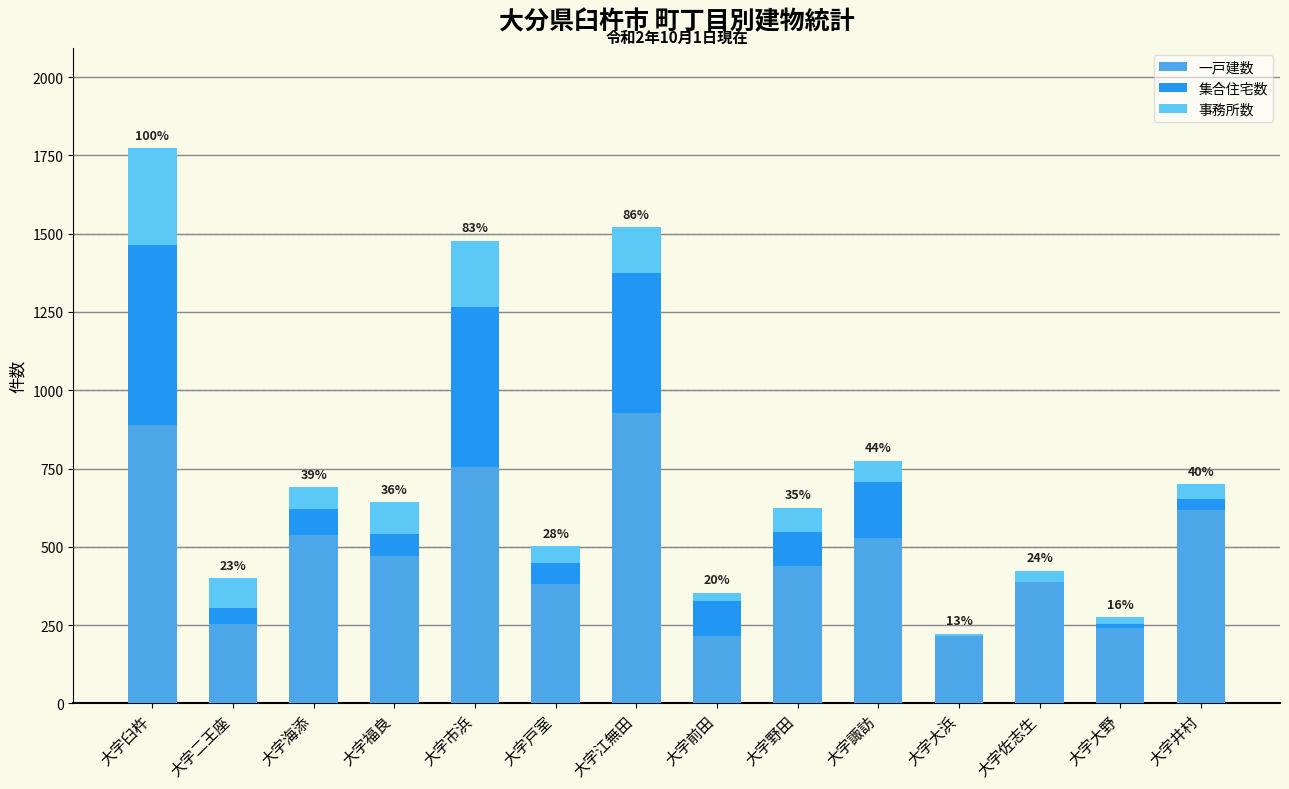

Which series has the widest spread of values?

一戸建数